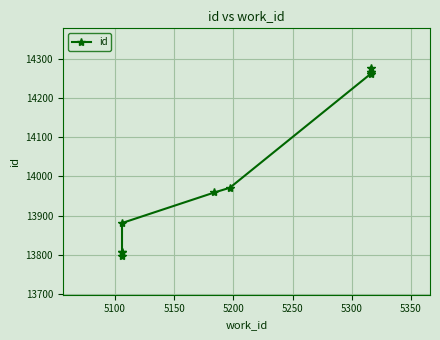

What is the difference between the maximum and minimum values?

480